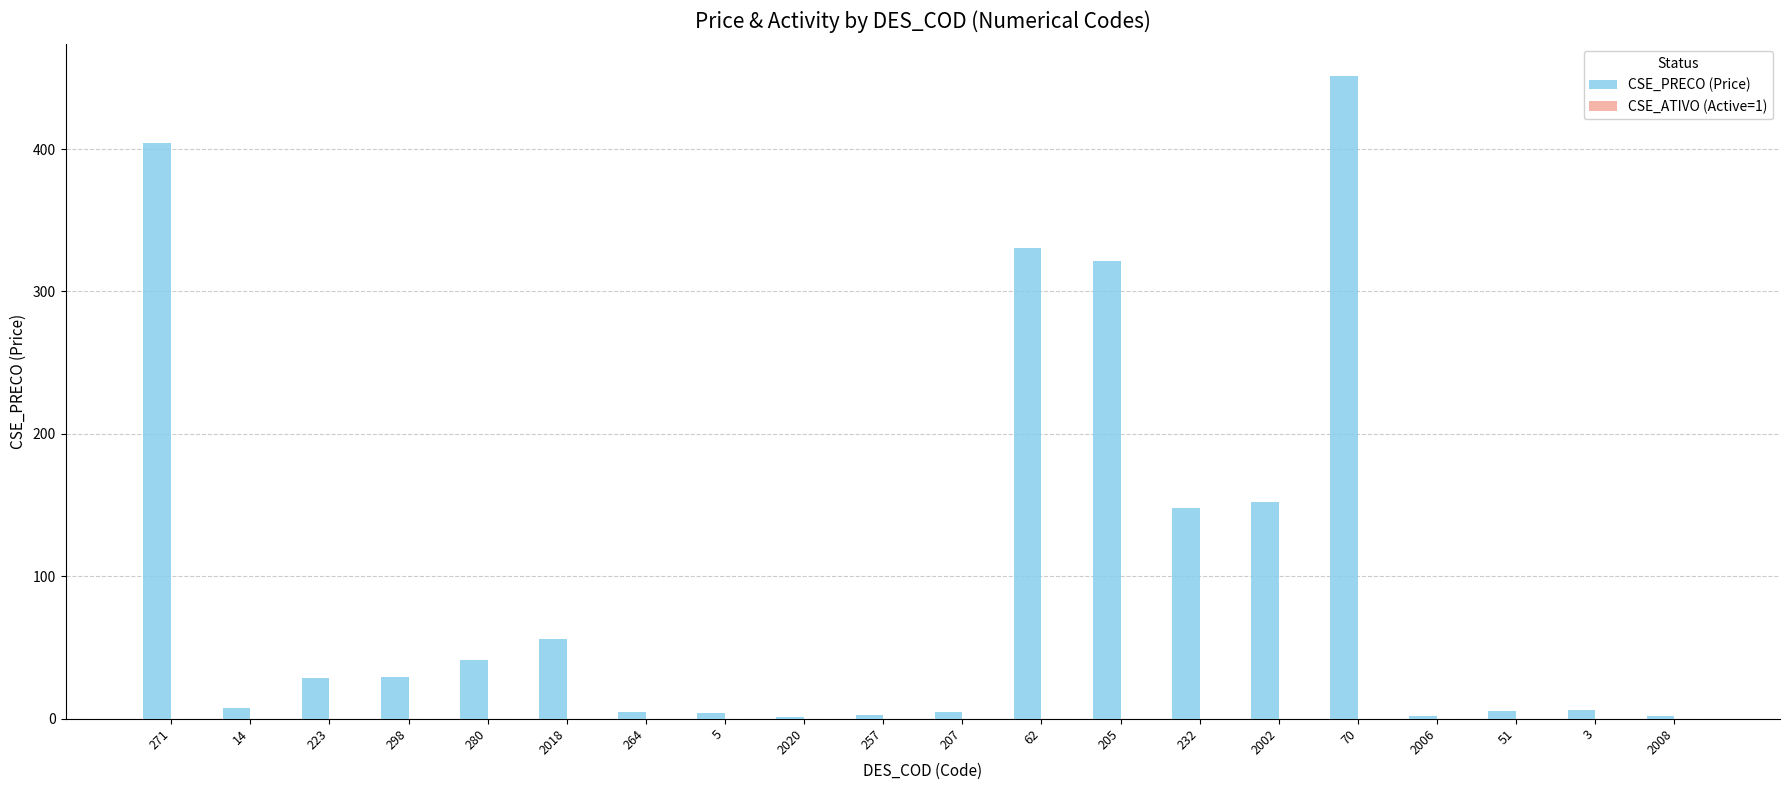

What is the maximum value shown in the chart?

451.0